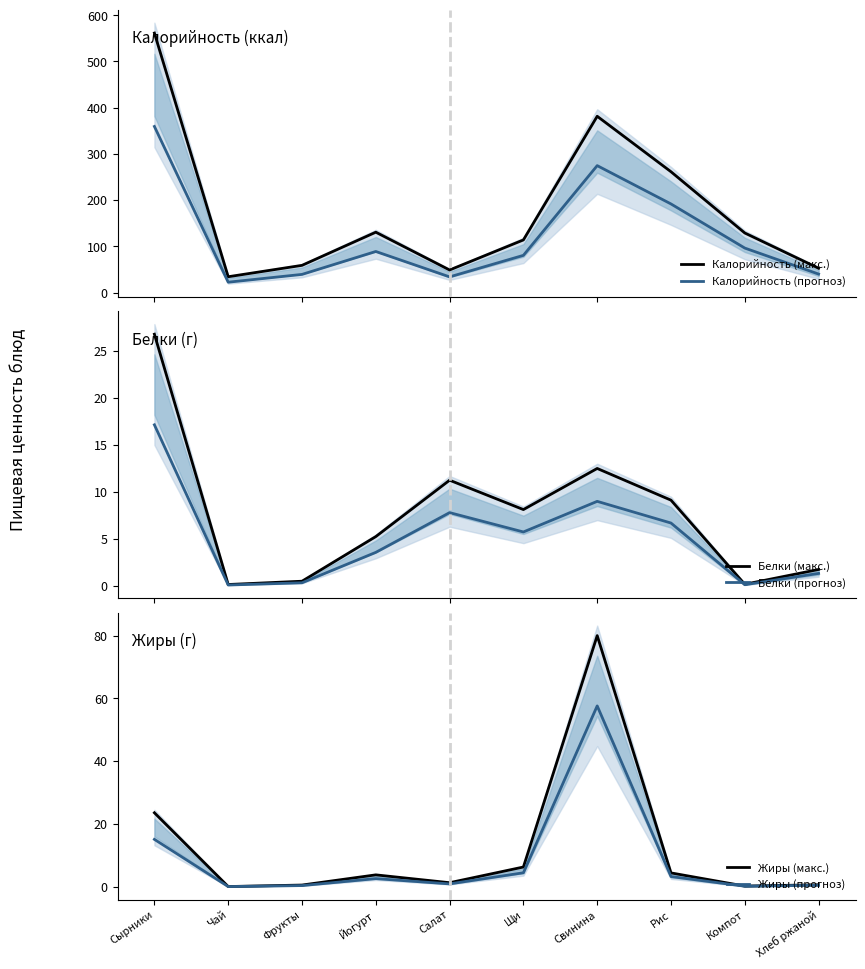

What is the value of the Белки (макс.) point at the 1st from the left?

26.8